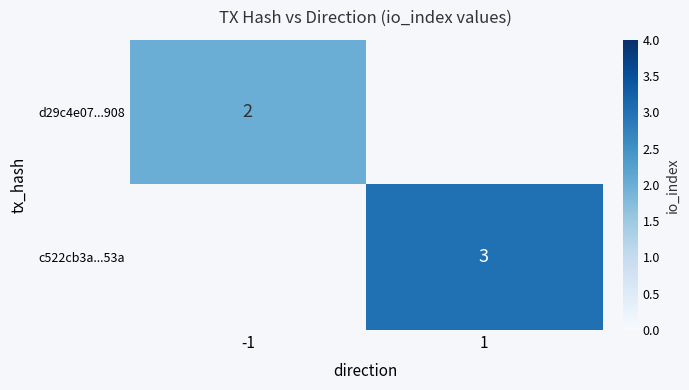

How many distinct data groups are displayed?

2